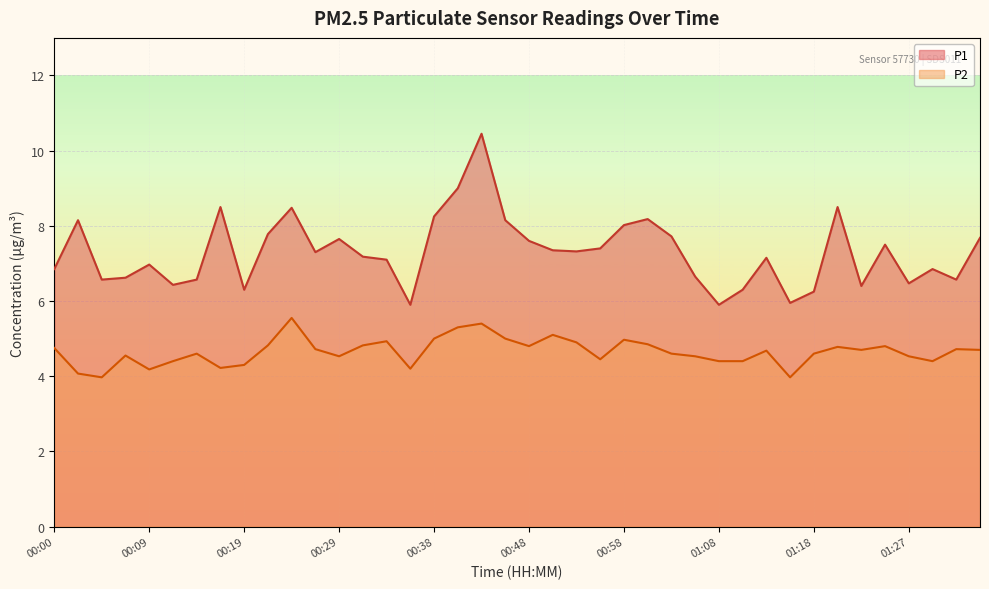

What position from the right is 00:19?

32